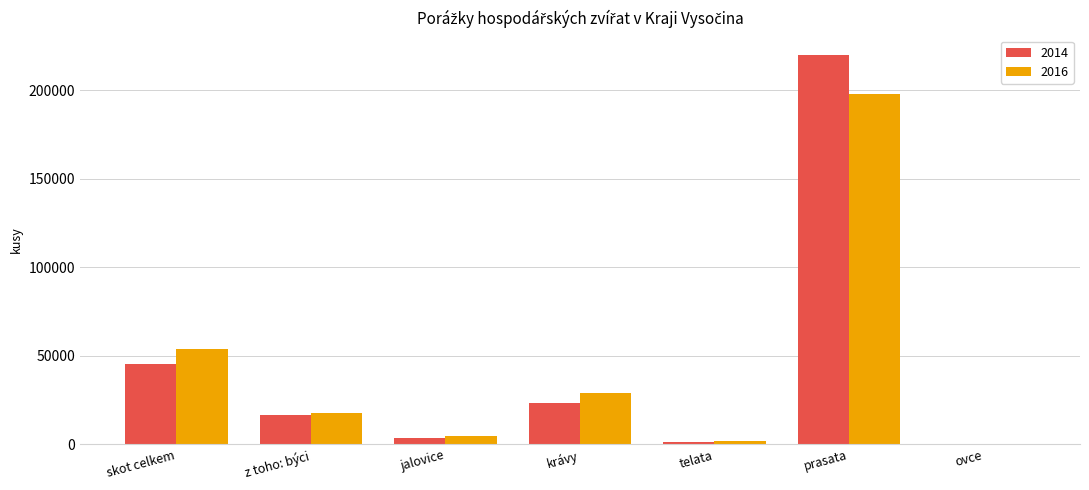

What is the approximate value of 2014 at jalovice, to the nearest 100?

3800